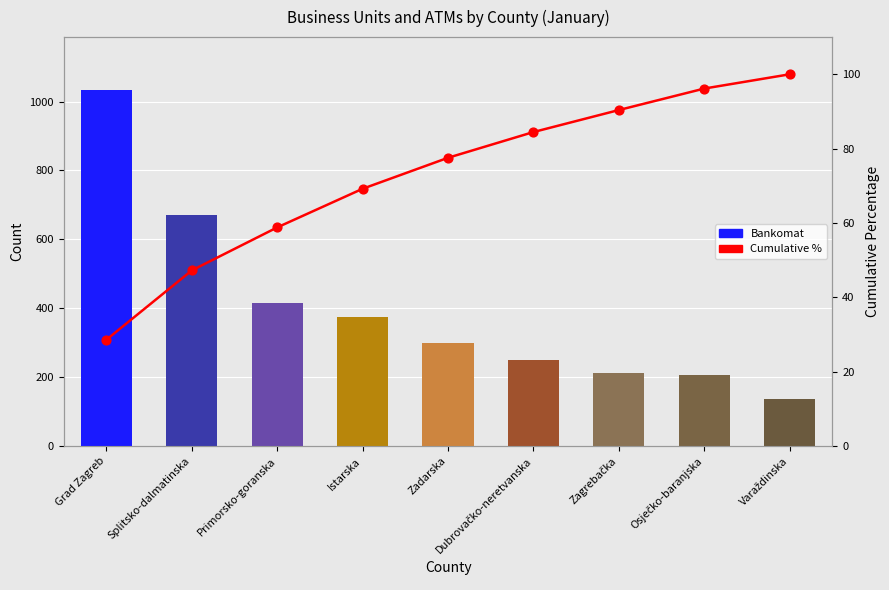

What is the total value across all series at Grad Zagreb?

1060.7